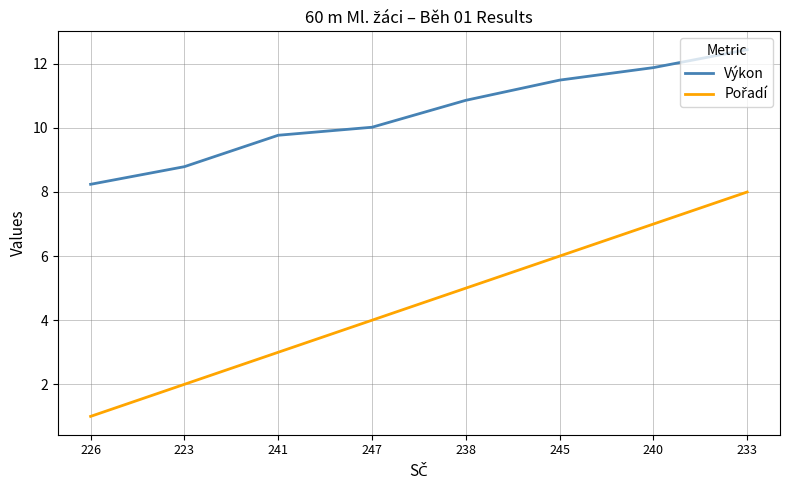

What is the difference between the Výkon values at 241 and 223?

1.0